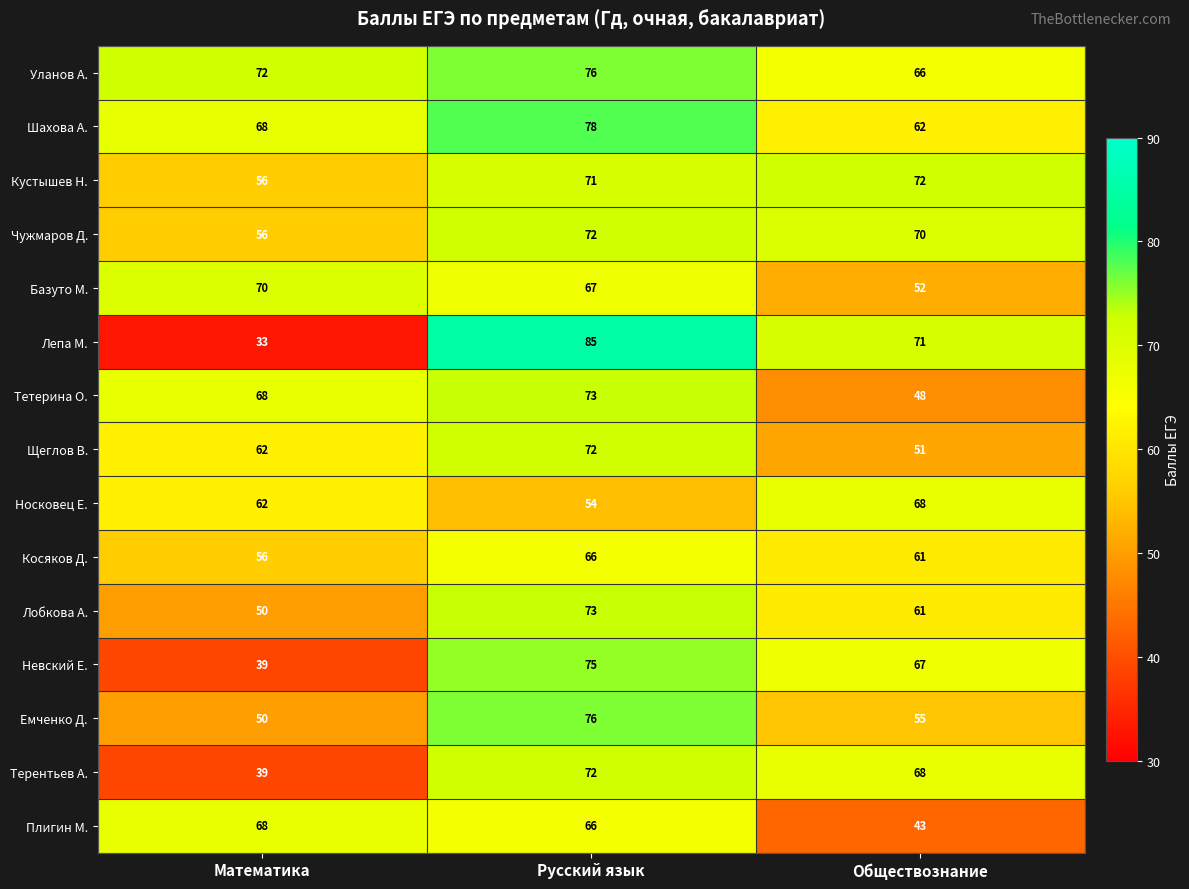

Count the Уланов А. values in the range 66 to 76.

3